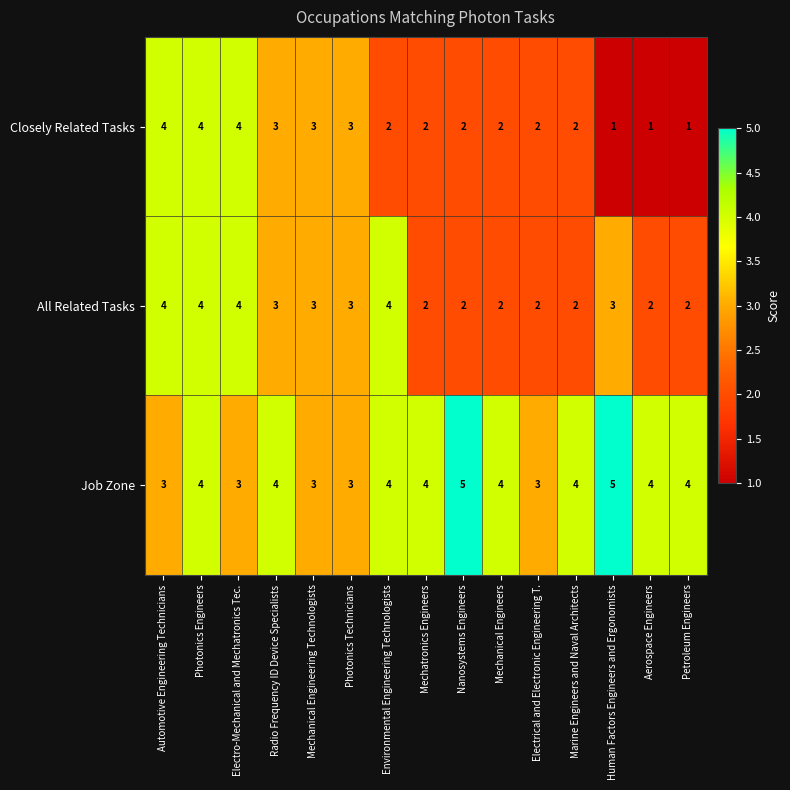

Is it true that All Related Tasks equals 0 at Marine Engineers and Naval Architects?

False